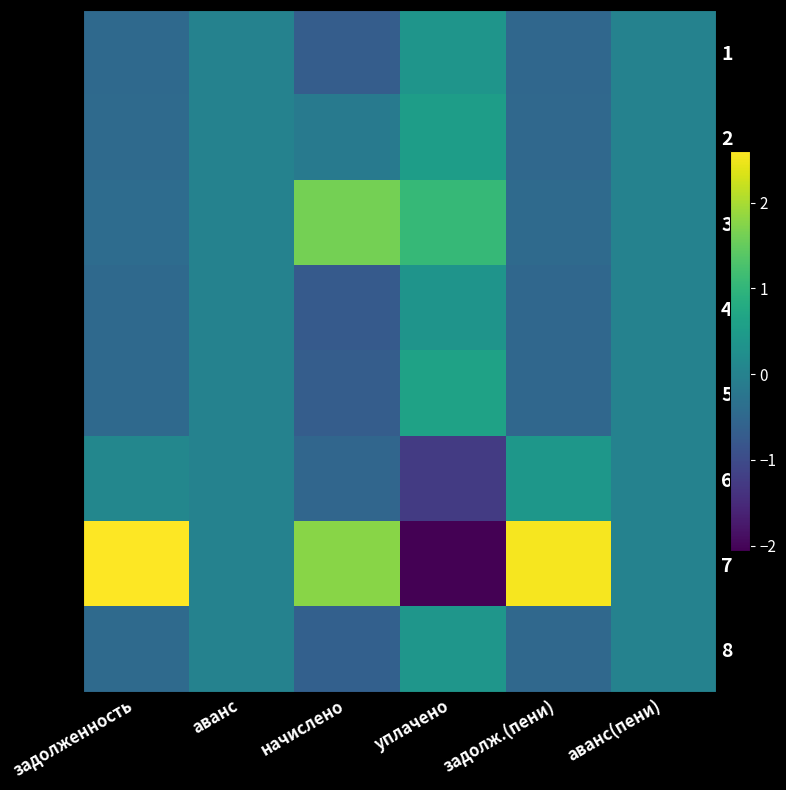

What is the difference between the highest and lowest values at уплачено?

3.1